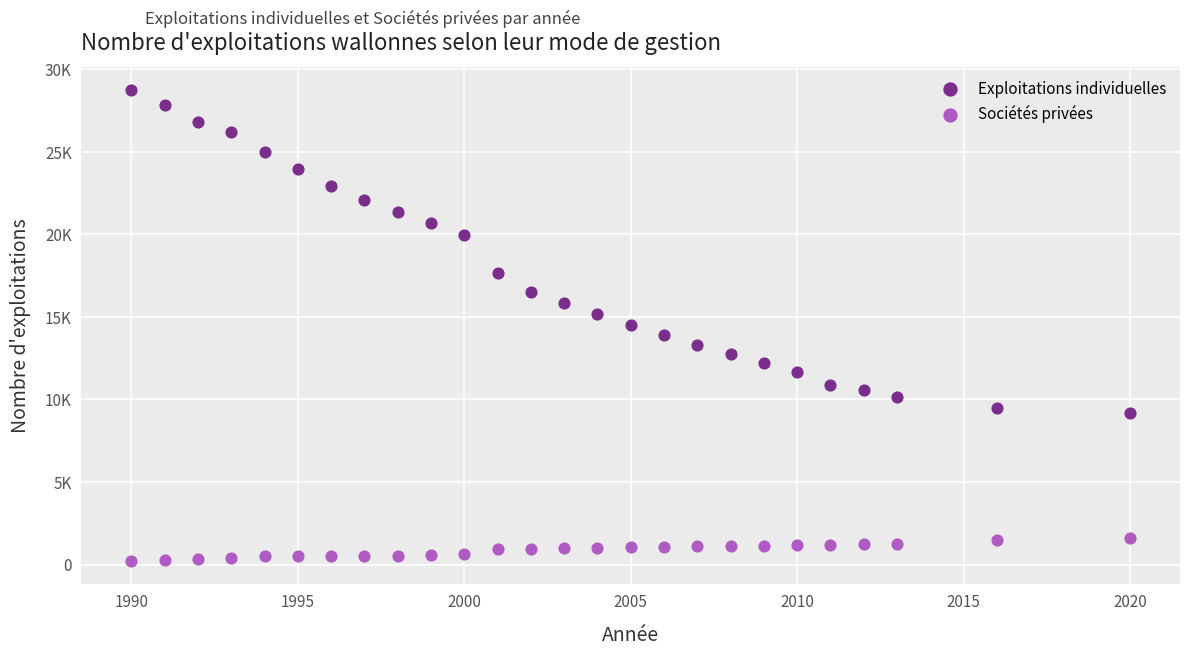

Which series has the widest spread of Y values?

Exploitations individuelles